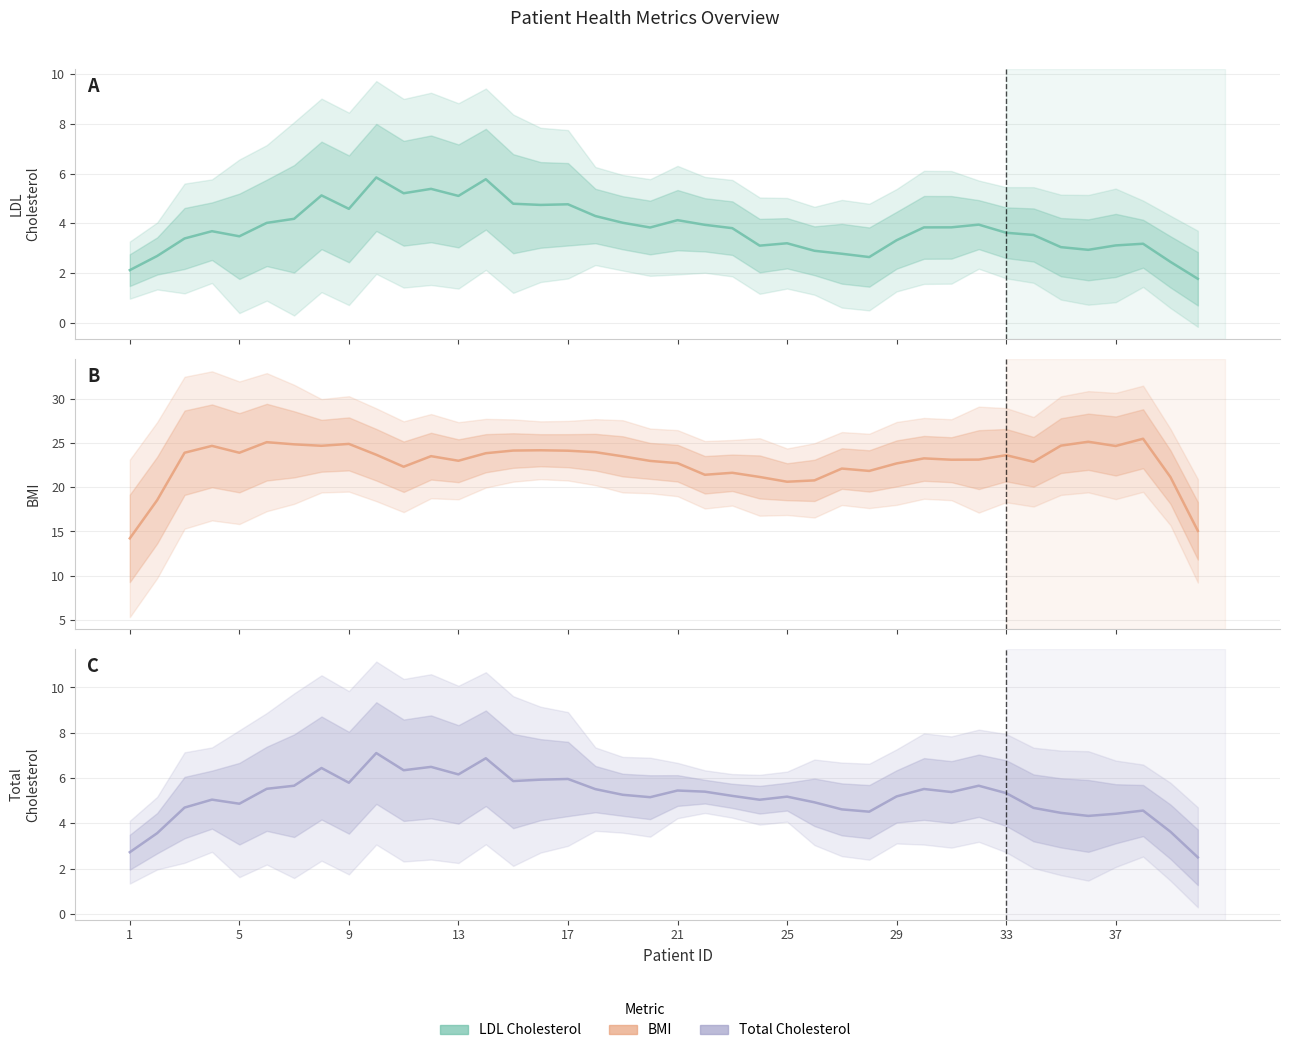

What is the value of the Bmi point at the 36th from the left?

25.2